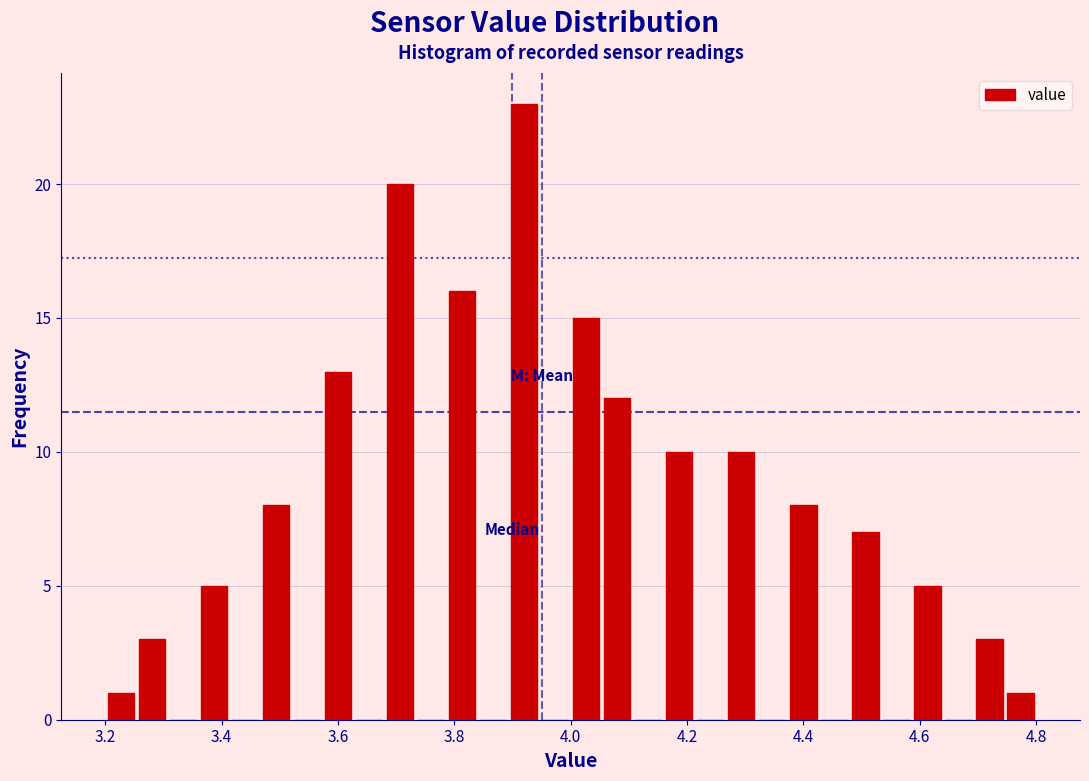

Read against the x-axis, roughly where is the centre of the tallest bar?

3.92